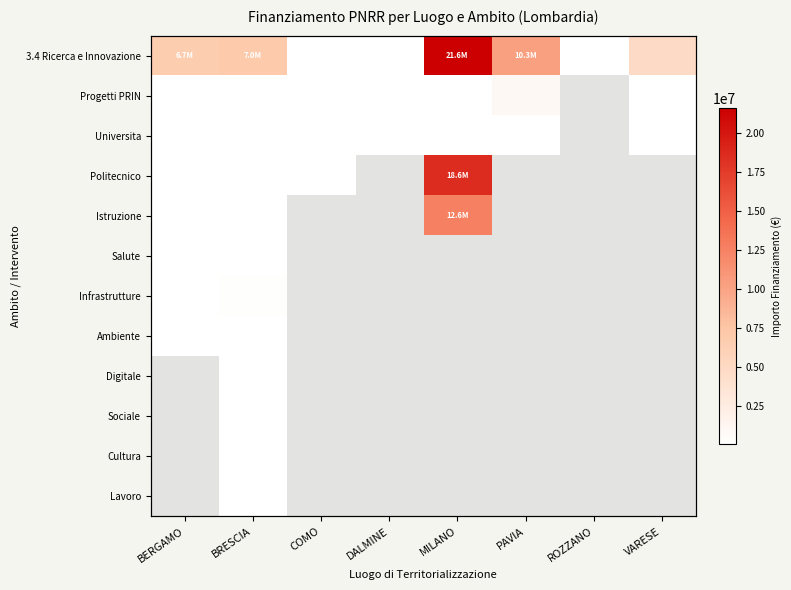

What is the total value across all series at BRESCIA?

7707419.5